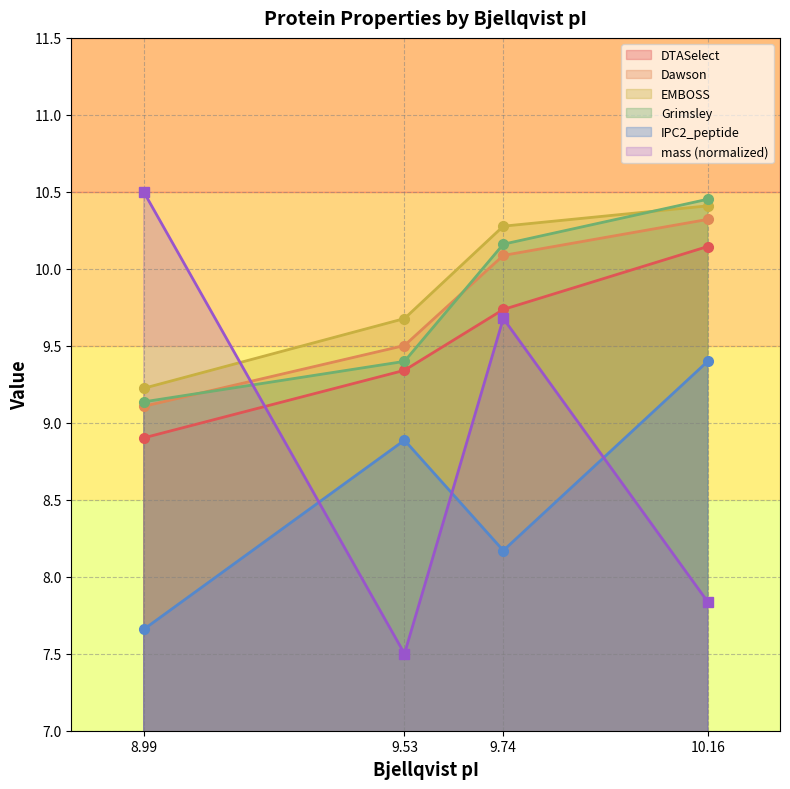

Which series has the widest spread of values?

mass (normalized)